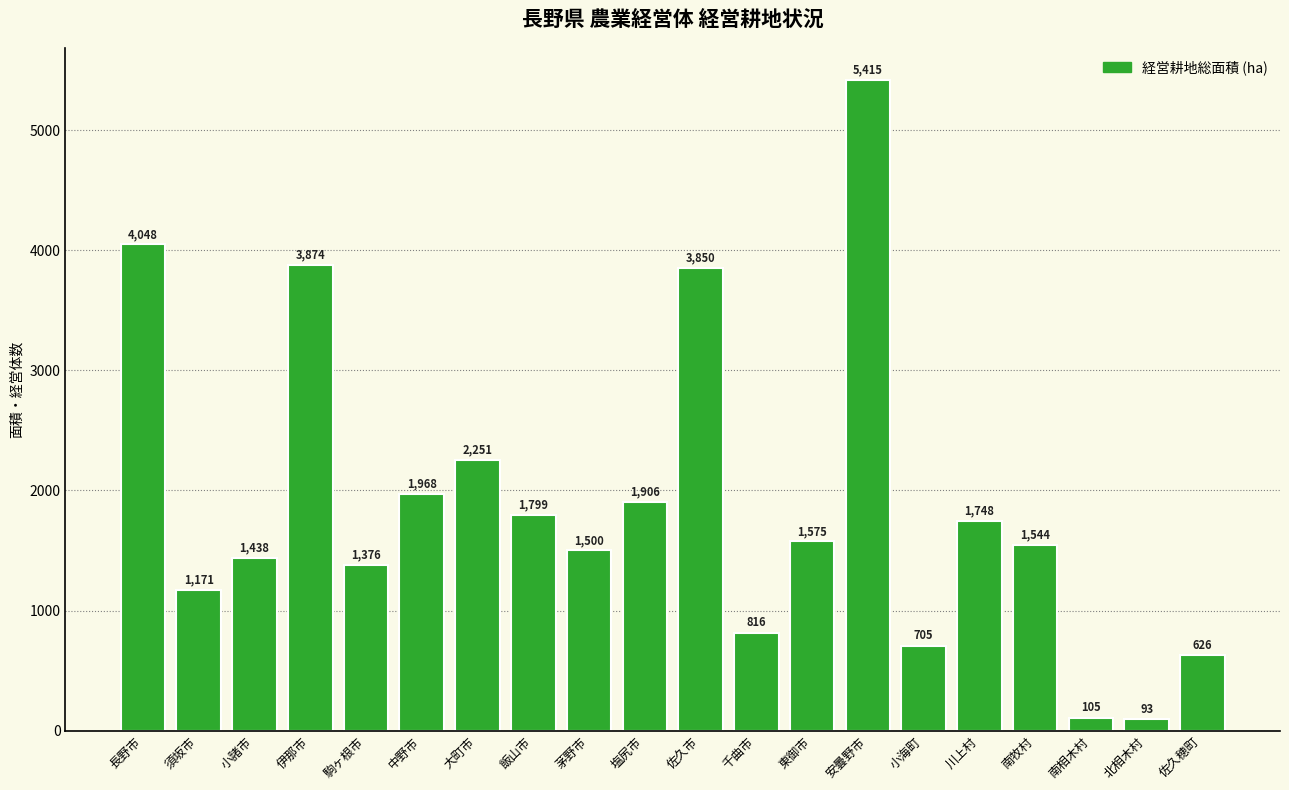

What is the minimum value shown in the chart?

93